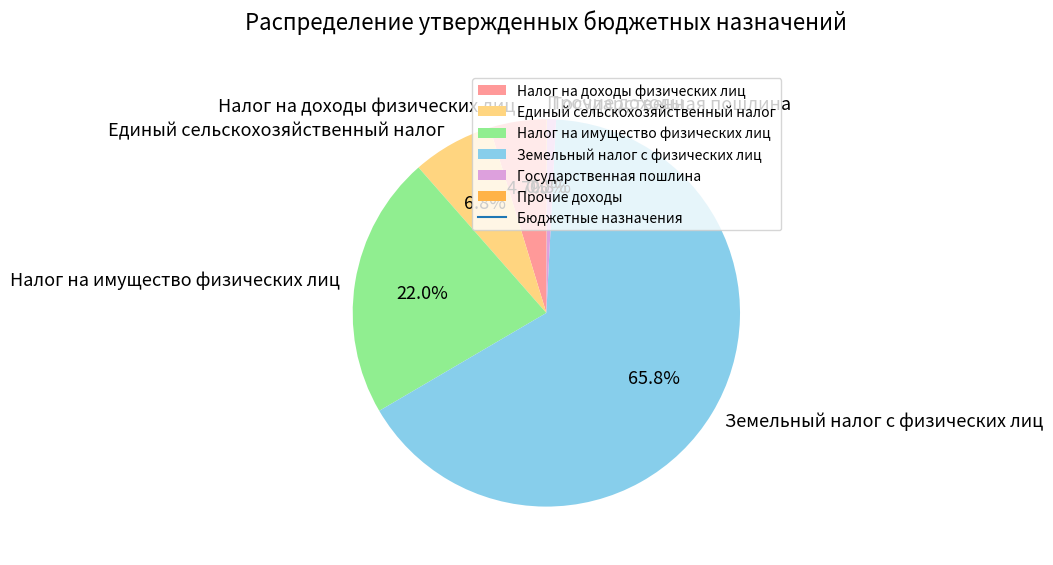

Do Единый сельскохозяйственный налог and Земельный налог с физических лиц together represent more than half of the pie?

Yes